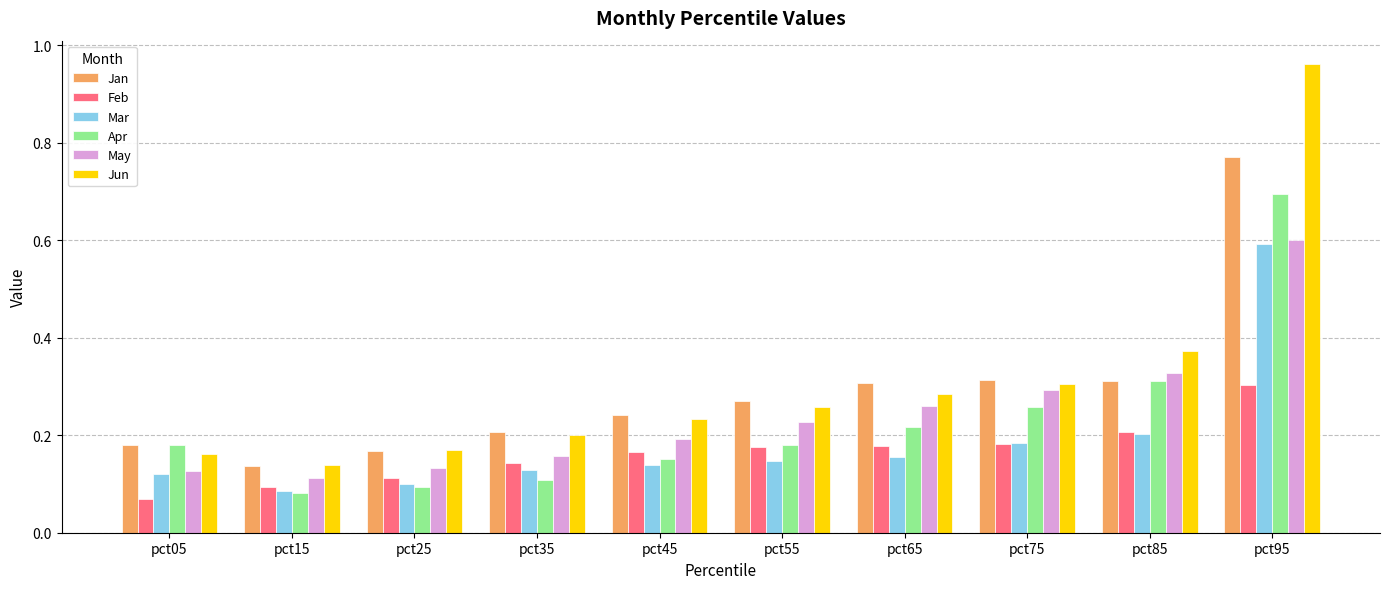

Which series has the widest spread of values?

Jun